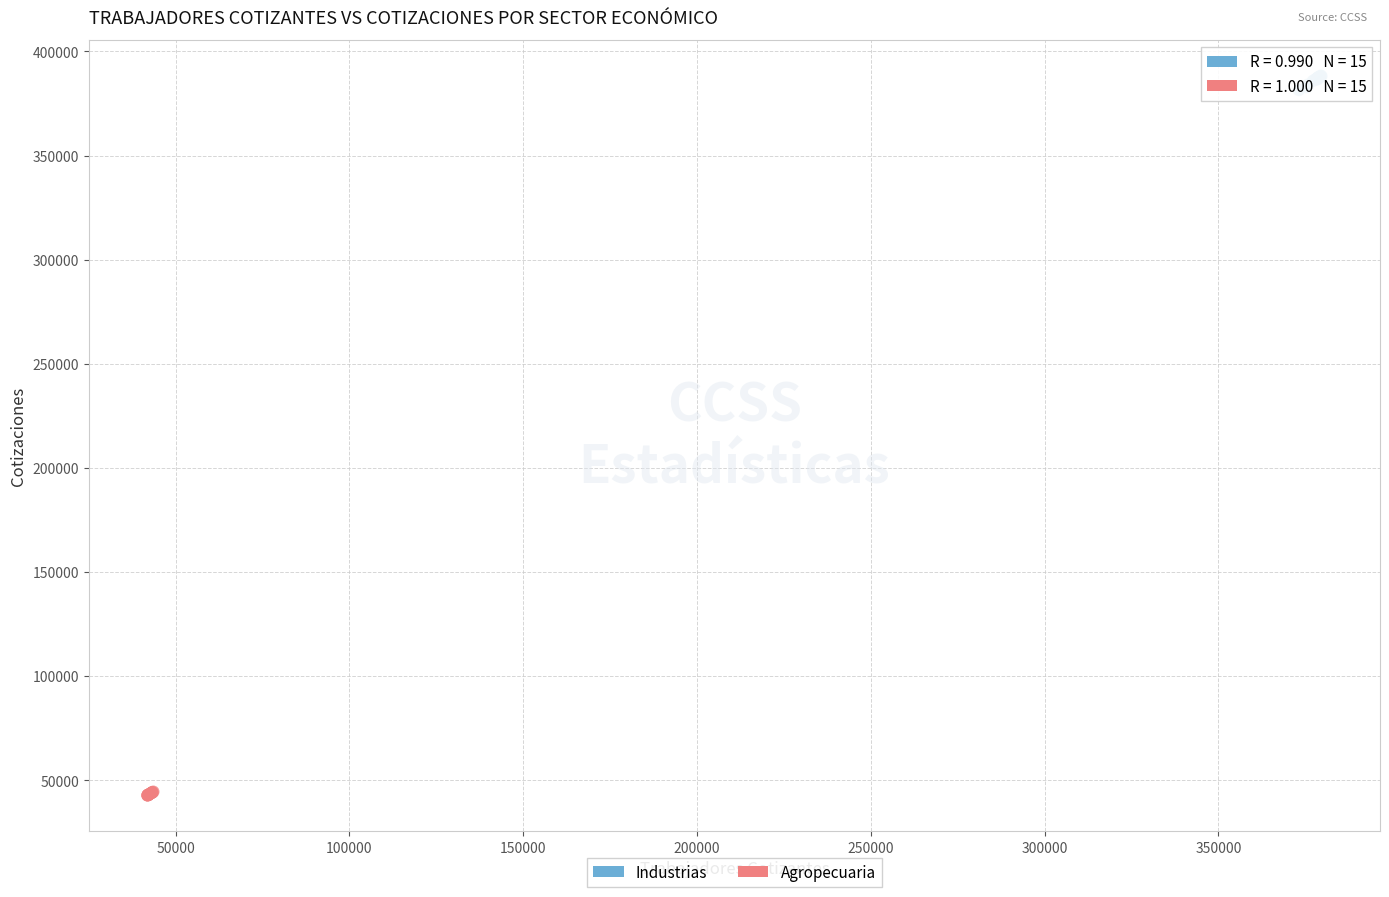

What are all the series names shown in the legend?

Industrias, Agropecuaria